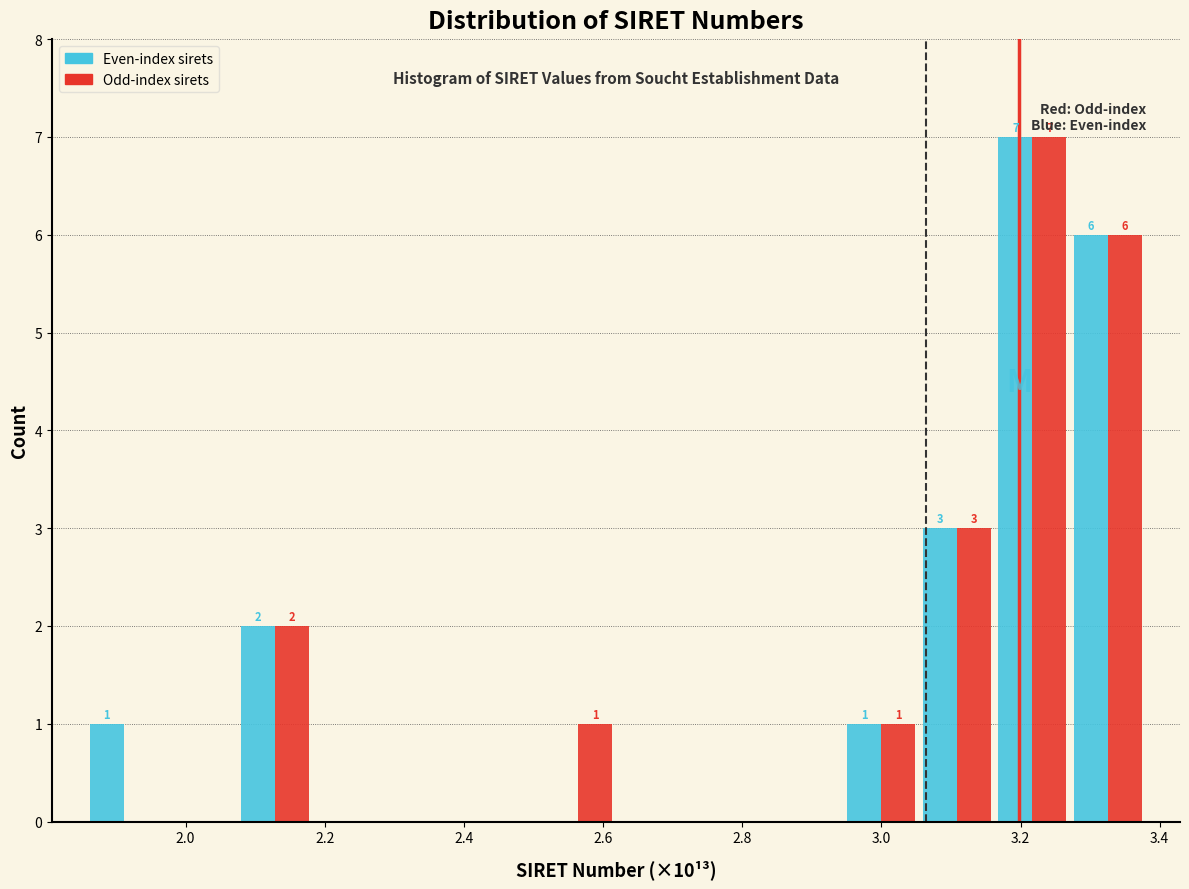

In the Even-index sirets series, which range on the x-axis has the tallest bar?

3.16 to 3.28